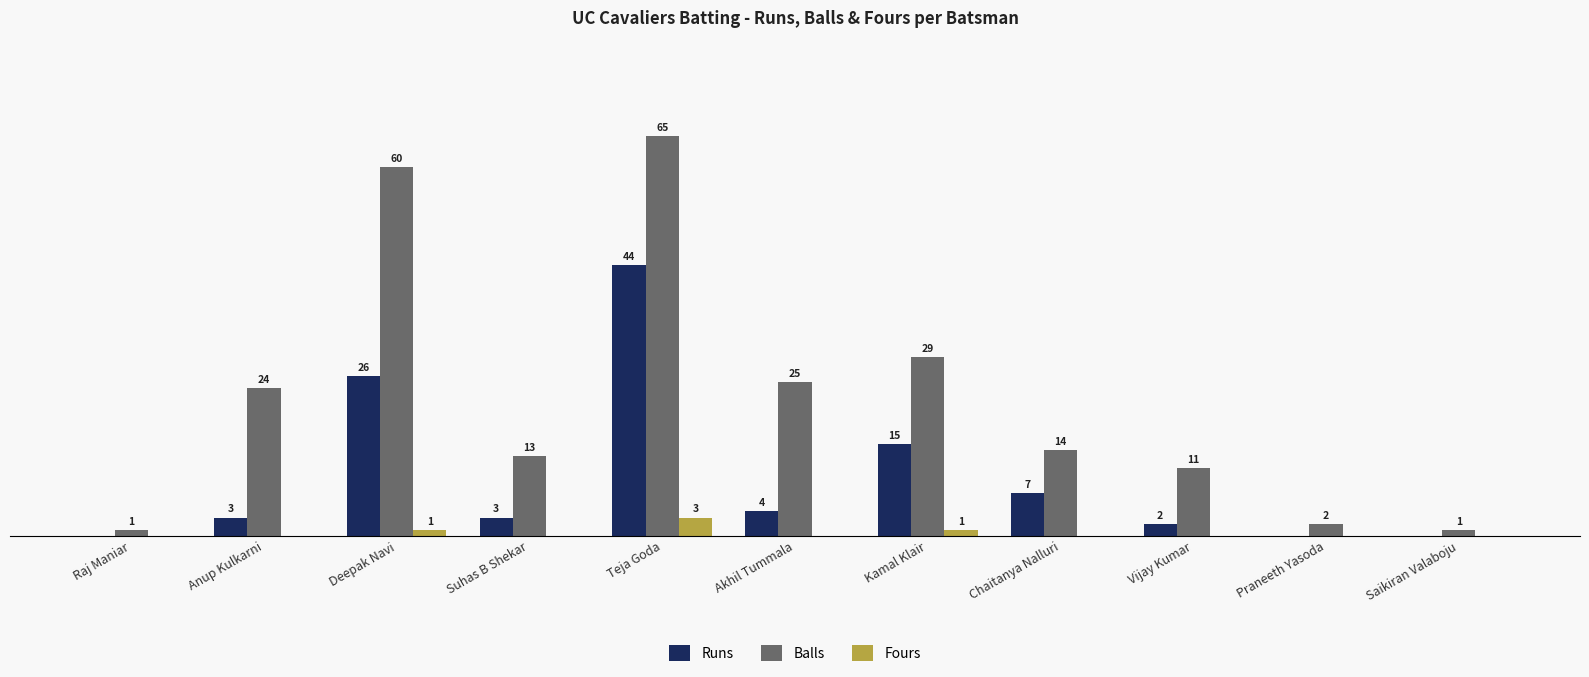

Which series has the widest spread of values?

Balls